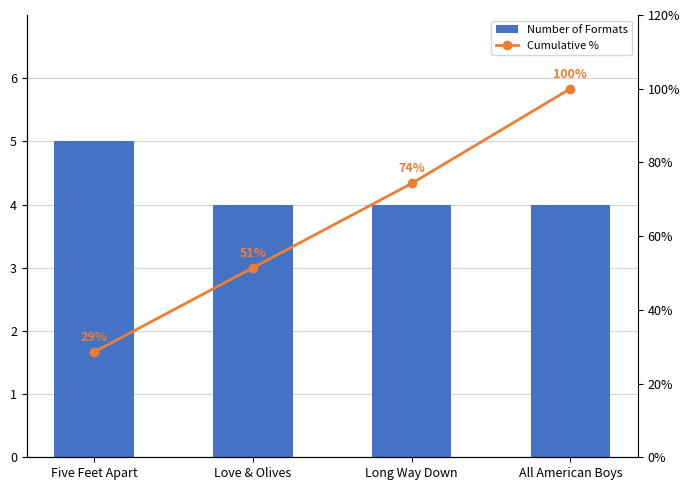

Which category has the lowest value across all series?

Love & Olives